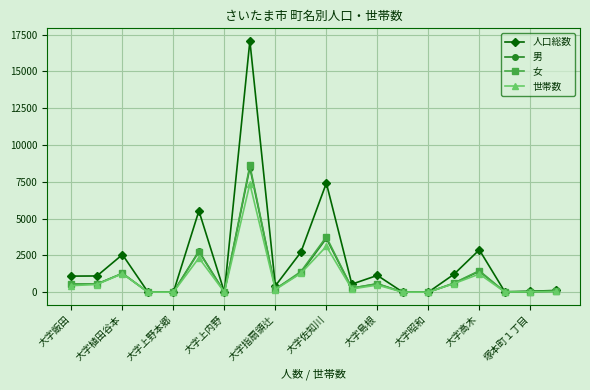

Which series has the largest total across all categories?

人口総数